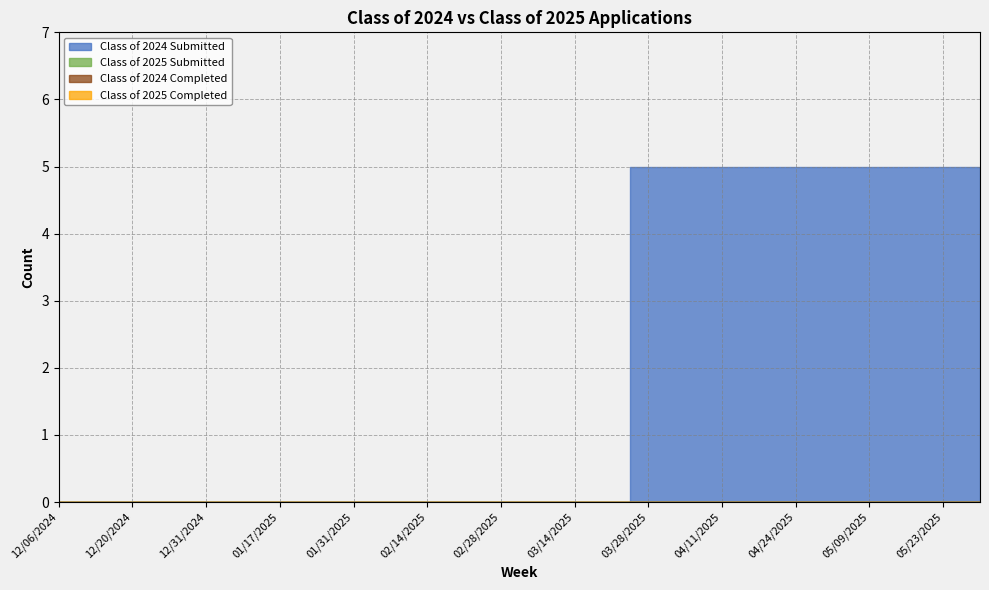

What position from the left is 05/23/2025?

25